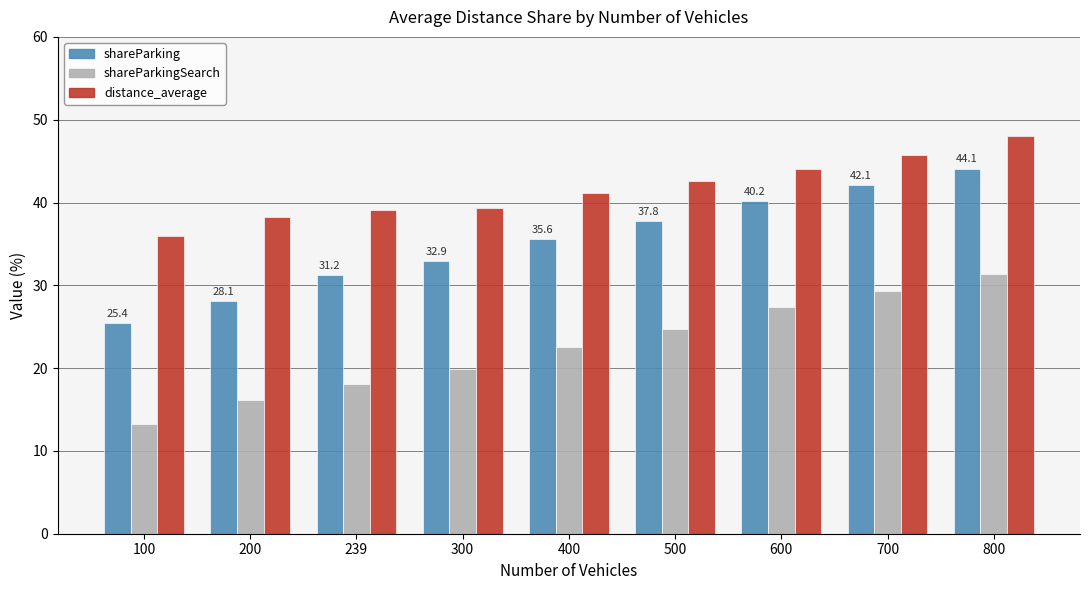

What is the greatest value displayed?

48.0